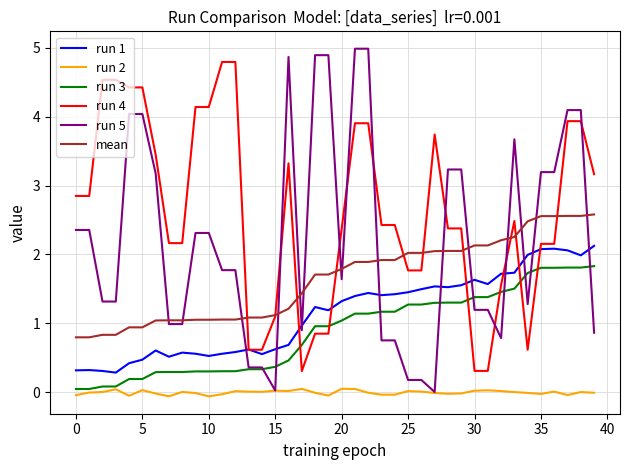

Which series has the widest spread of values?

run 5